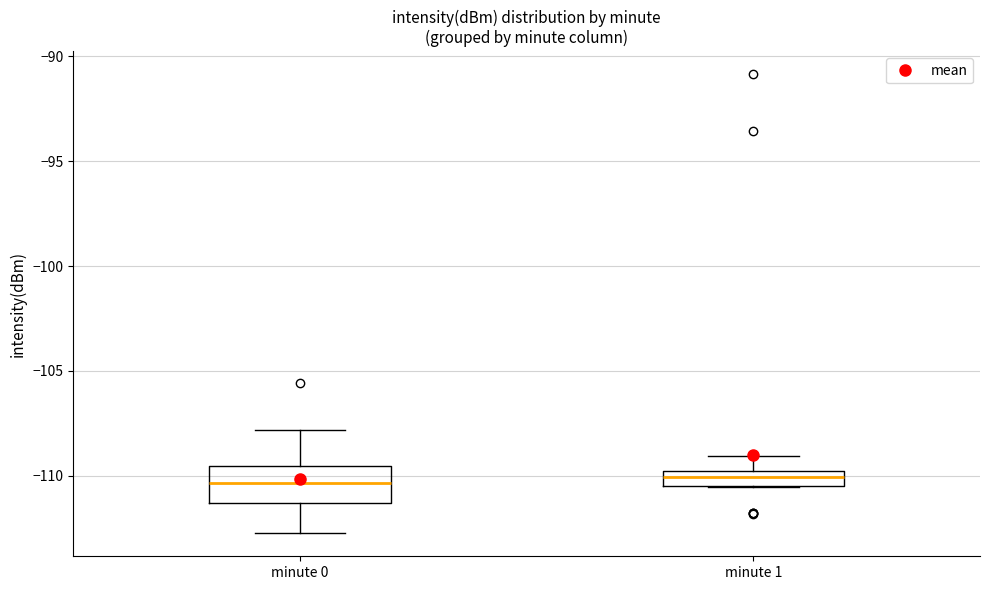

Where does the upper whisker of the box for minute 0 end on the y-axis? The values are not printed on the chart, so give them approximately, as read against the axis.

-108.0